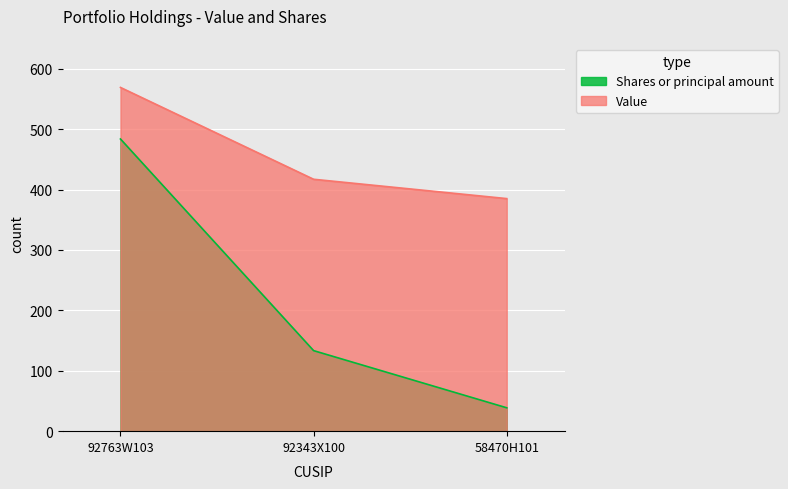

Where does the Value series first go above 417?

92763W103